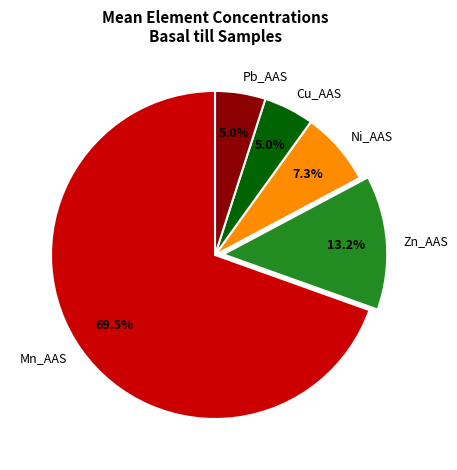

Which category has the biggest portion of the pie?

Mn_AAS